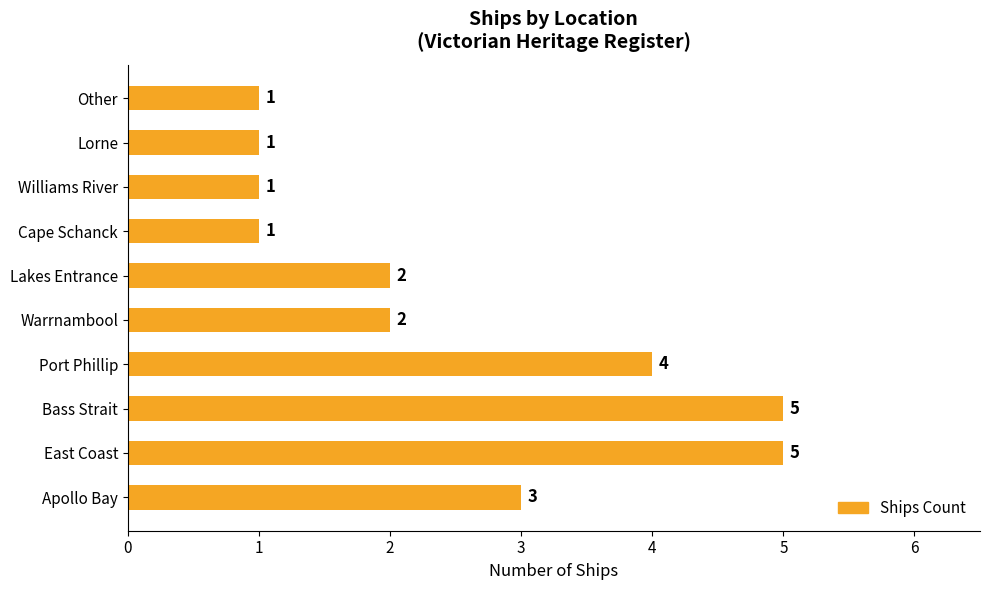

What is the smallest value displayed?

1